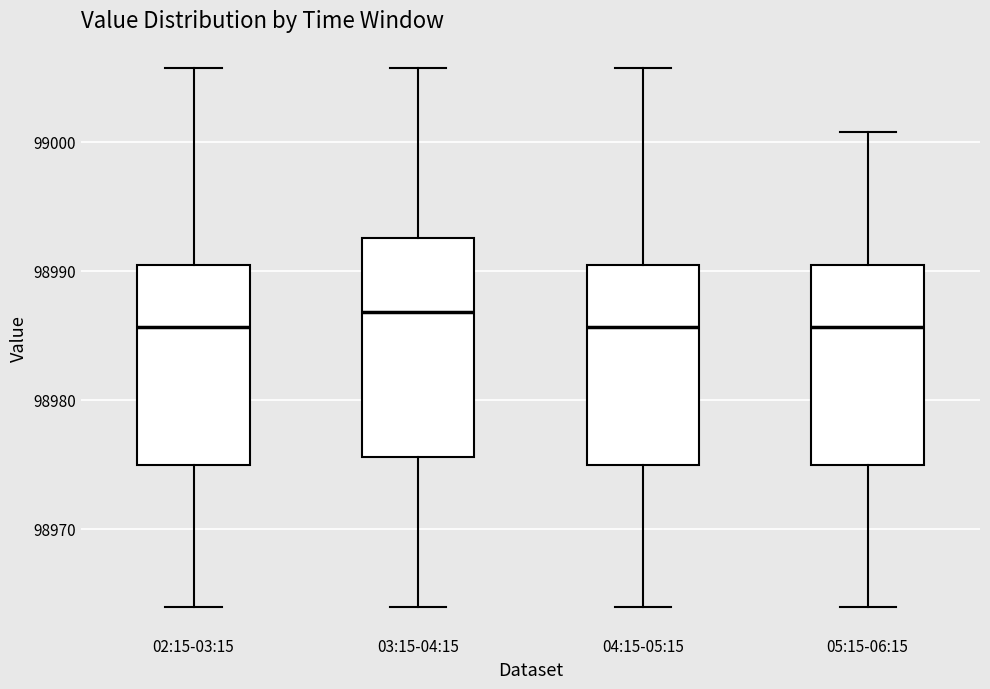

Which box is the tallest, from its lower edge to its upper edge?

03:15-04:15